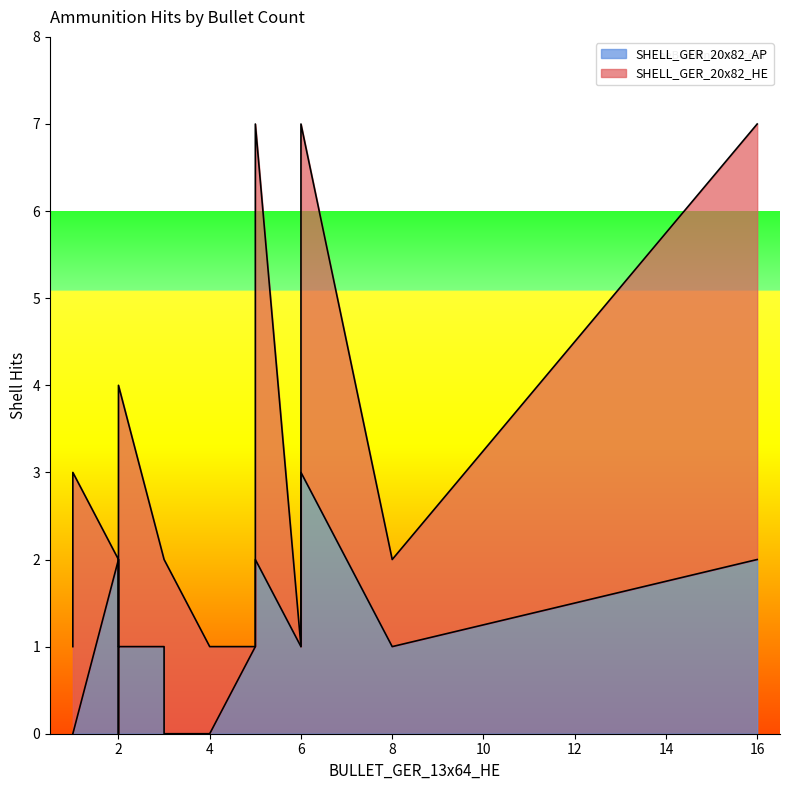

Between 4 and 1, which series saw the biggest shift?

SHELL_GER_20x82_HE